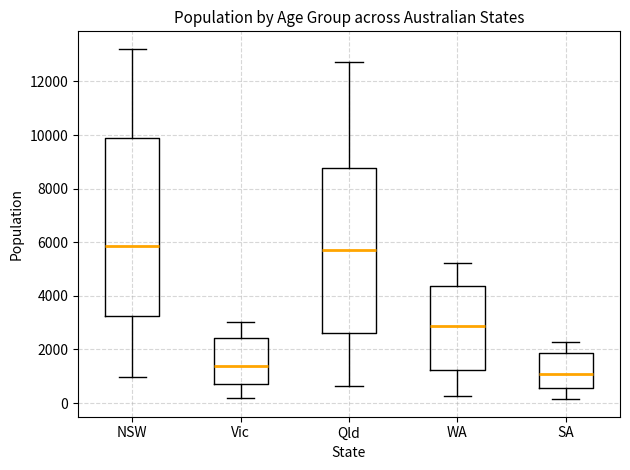

Reading left to right, transcribe this box plot: for each box, give where its median line is, the range the box spans, and where its two whiskers end, as read against the y-axis. The values are not printed on the chart, so give them approximately, as read against the axis.

NSW: median 5800, box 3200 to 10000, whiskers 1000 to 13200
Vic: median 1400, box 800 to 2400, whiskers 200 to 3000
Qld: median 5800, box 2600 to 8800, whiskers 600 to 12800
WA: median 2800, box 1200 to 4400, whiskers 200 to 5200
SA: median 1000, box 600 to 1800, whiskers 200 to 2200